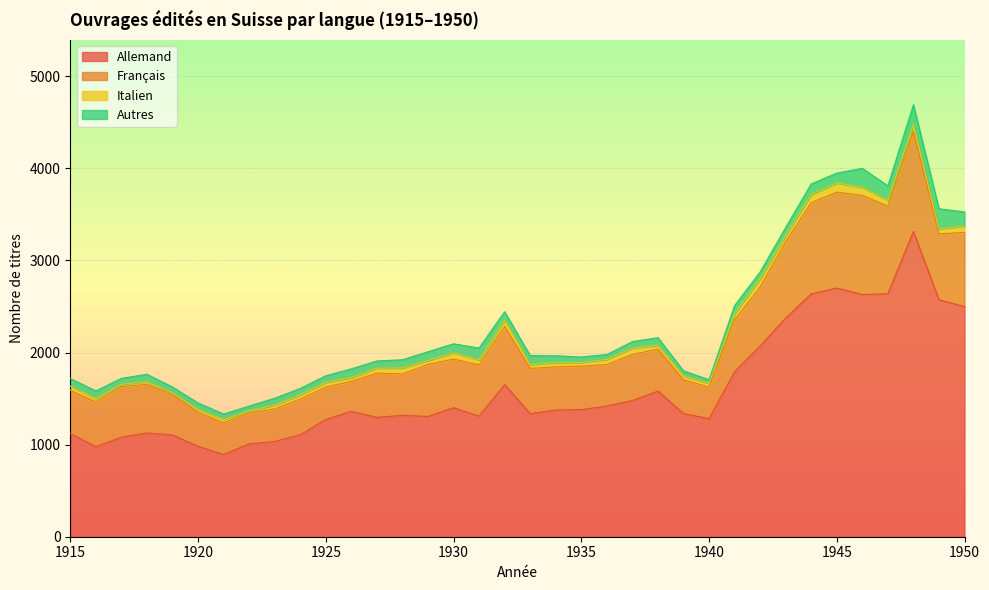

At which category does the chart reach its peak across all series?

1948